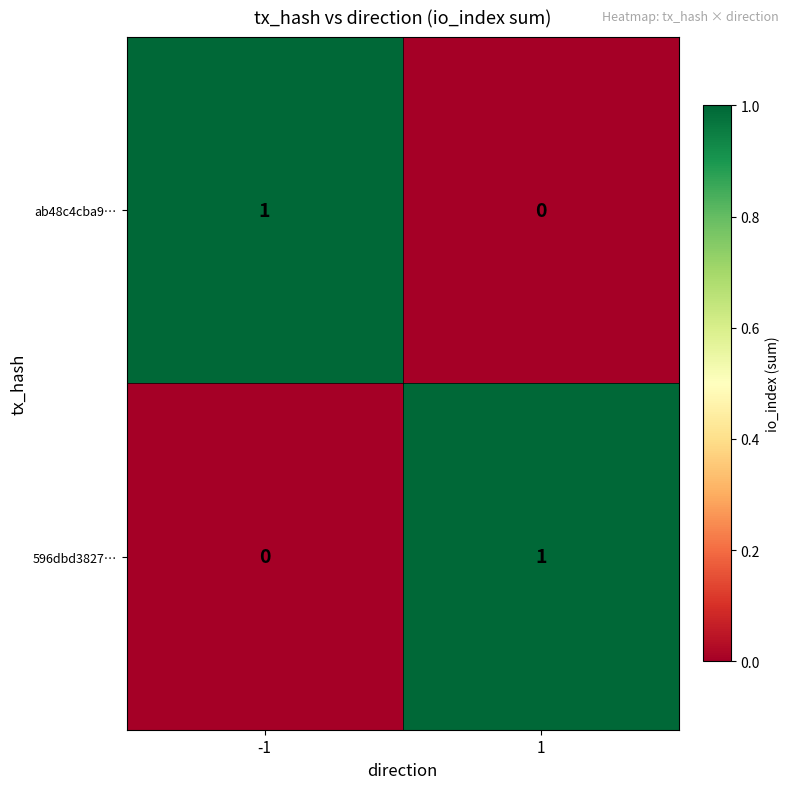

Reading left to right, list all the values displayed in this chart.

ab48c4cba9…: -1=1	1=0
596dbd3827…: -1=0	1=1